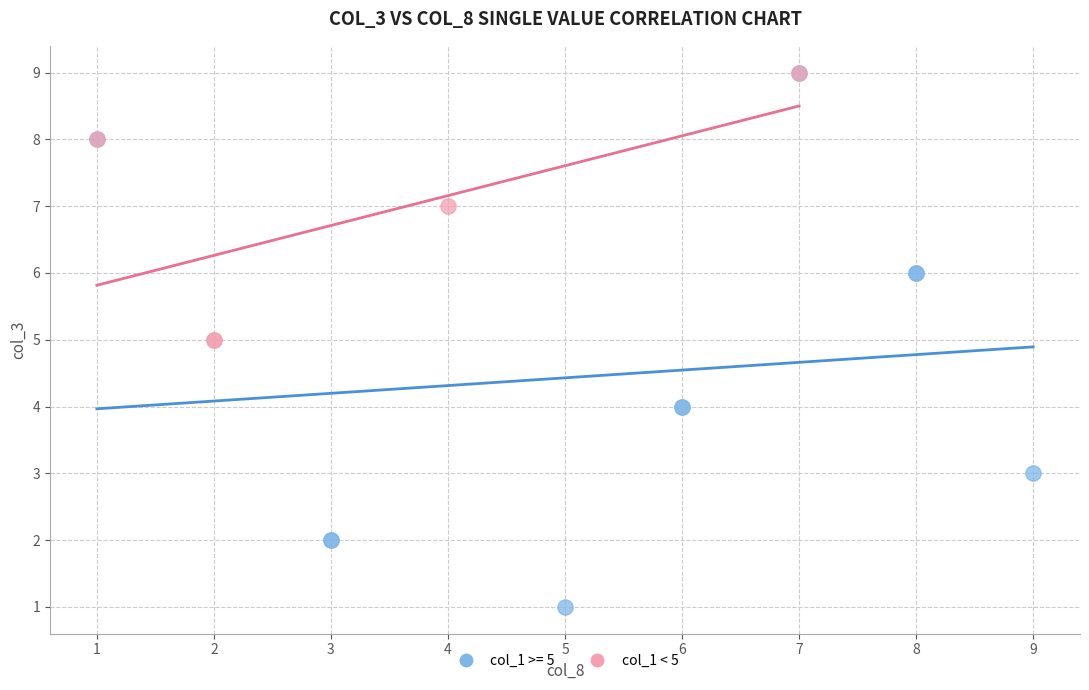

Which series reaches the minimum Y coordinate?

col_1 >= 5